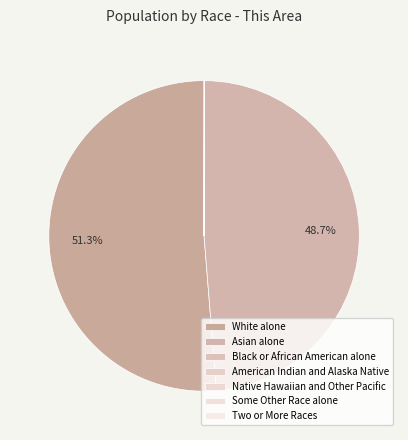

Does any single category account for the majority?

Yes